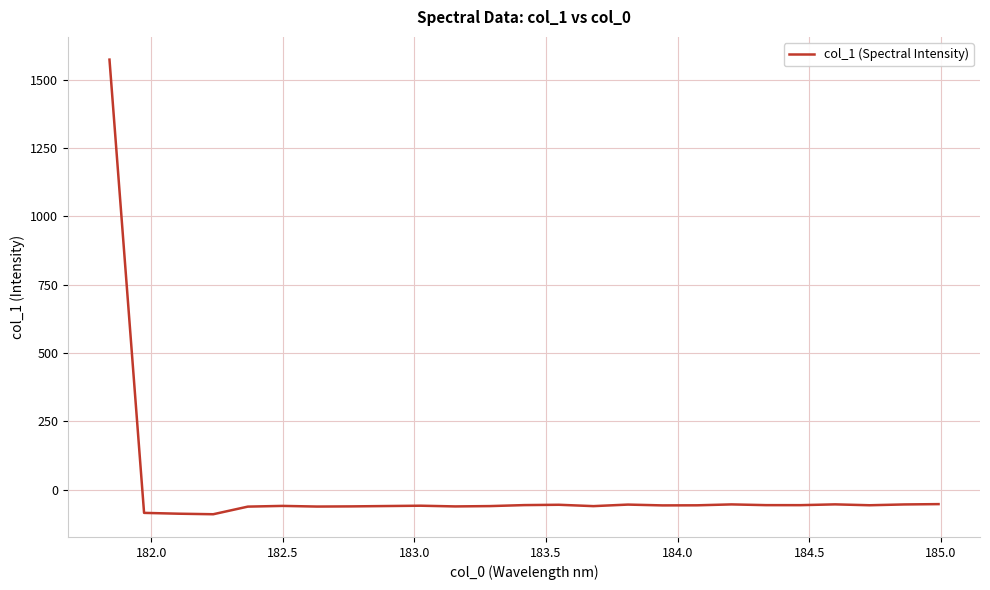

What is the difference between the maximum and minimum values?

1664.7